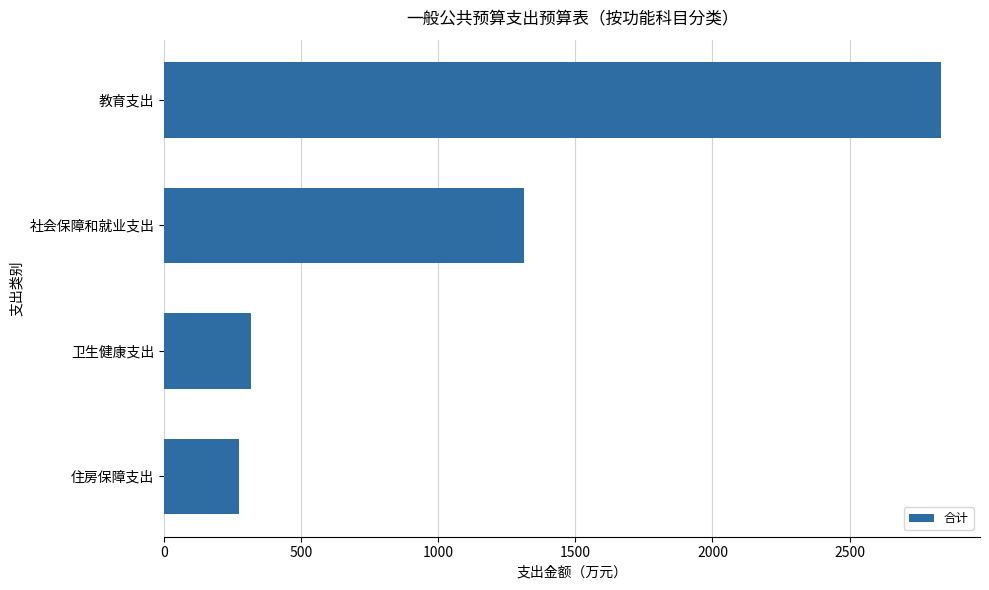

What is the change in value from 社会保障和就业支出 to 卫生健康支出?

-993.2